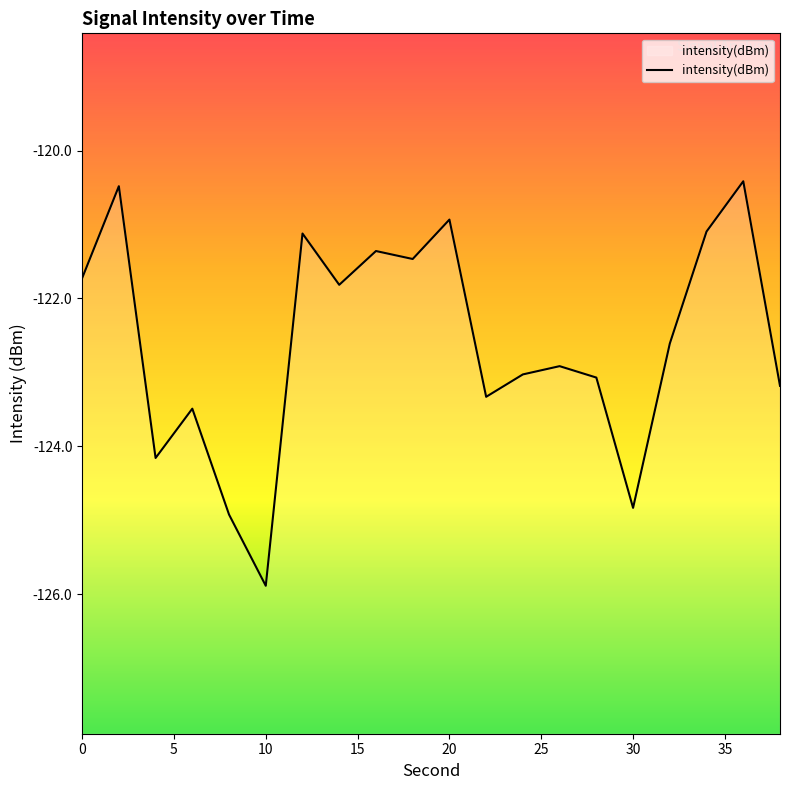

How many lines are shown in the chart?

1